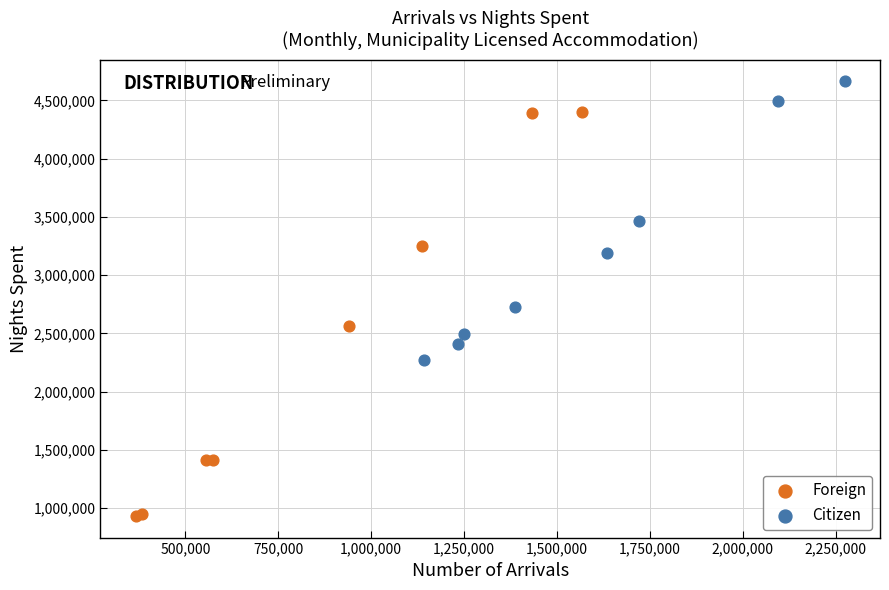

Which series reaches the minimum Y coordinate?

Foreign